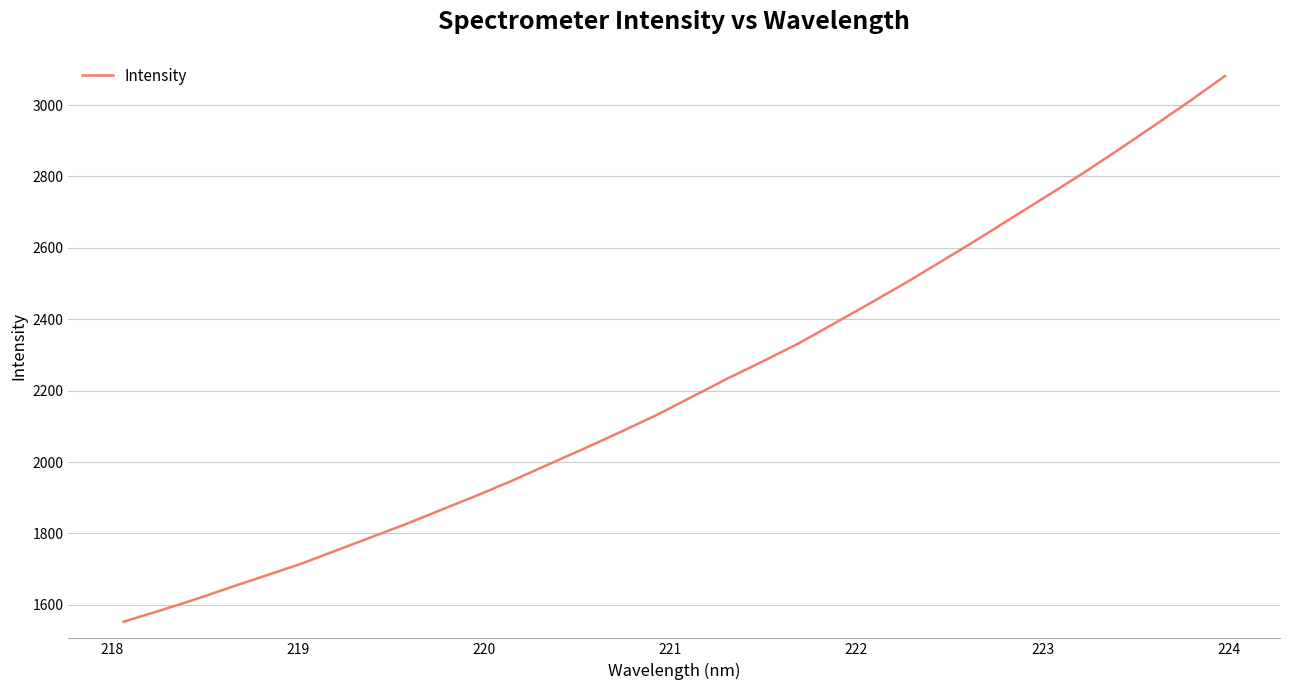

What is the minimum value shown in the chart?

1552.6